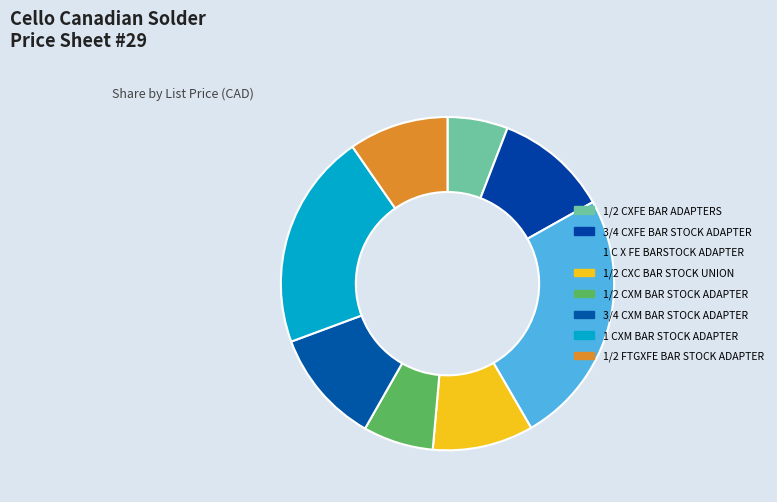

To the nearest percent, what is the combined percentage of 1/2 CXFE BAR ADAPTERS and 3/4 CXFE BAR STOCK ADAPTER?

17%